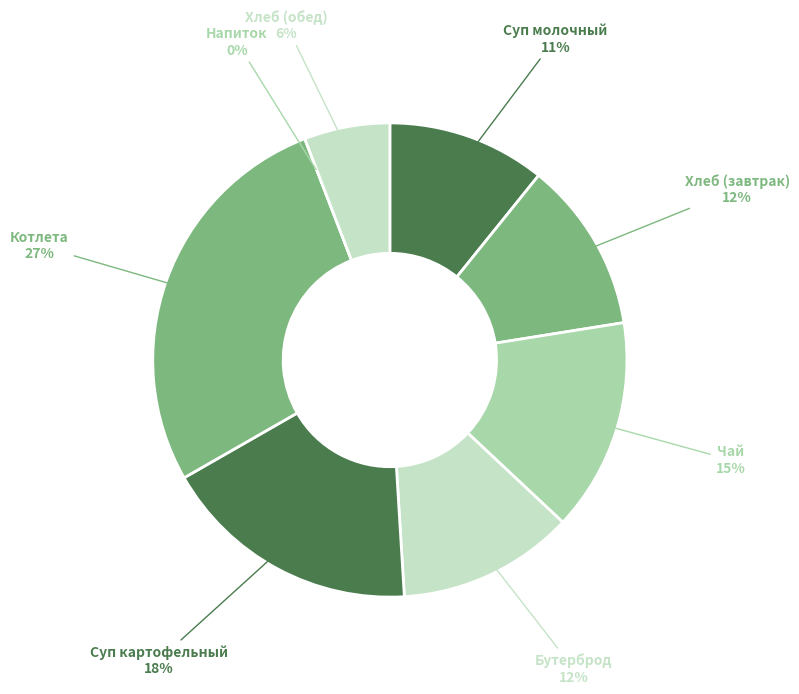

Does Суп картофельный account for over 50% of the chart?

No